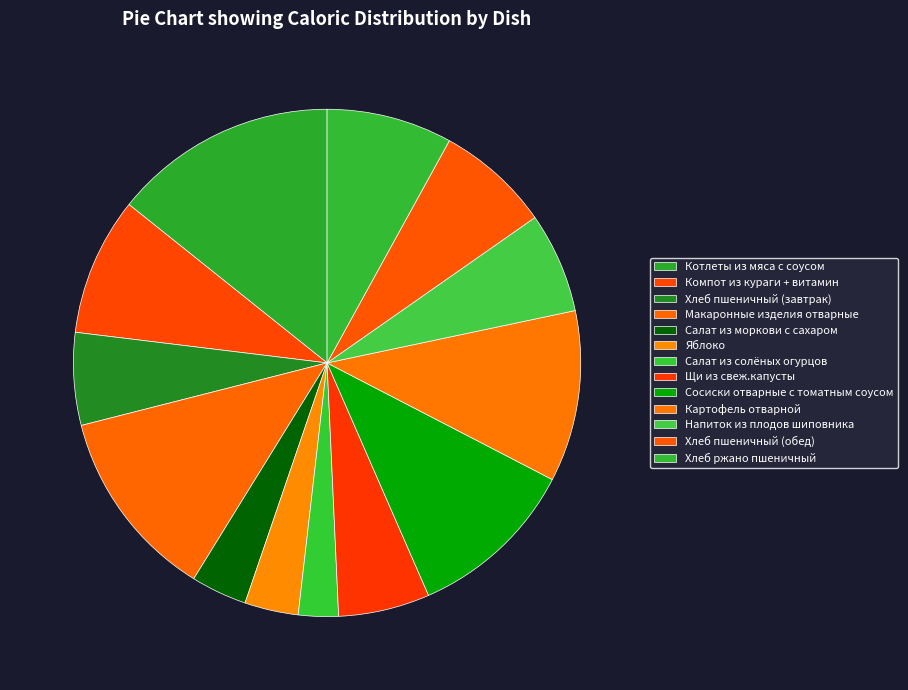

Which slice is the largest?

Котлеты из мяса с соусом